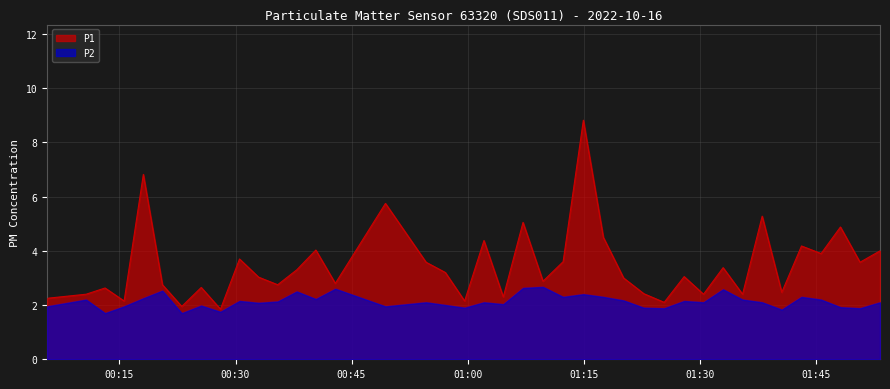

Between 2022-10-16T00:54:38 and 2022-10-16T01:48:12, which series saw the biggest shift?

P1